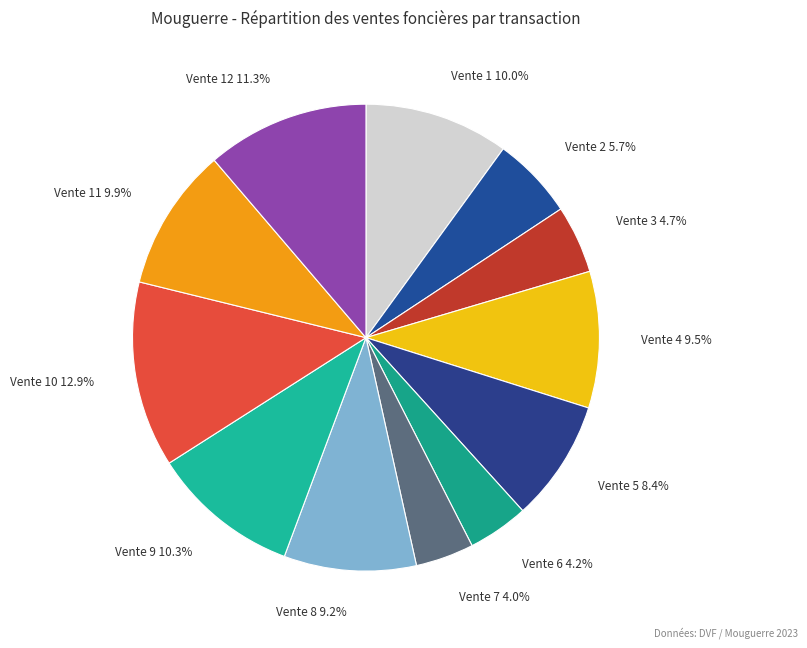

What percentage is NOT represented by Vente 8 9.2%?

90.8%